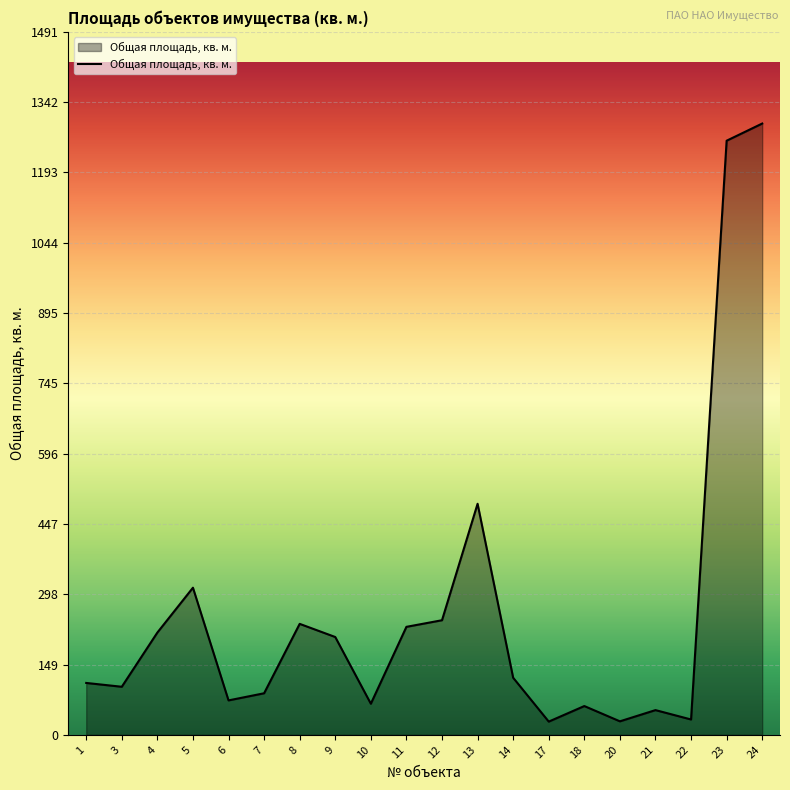

Is it true that the value at 3 is 101.9?

True